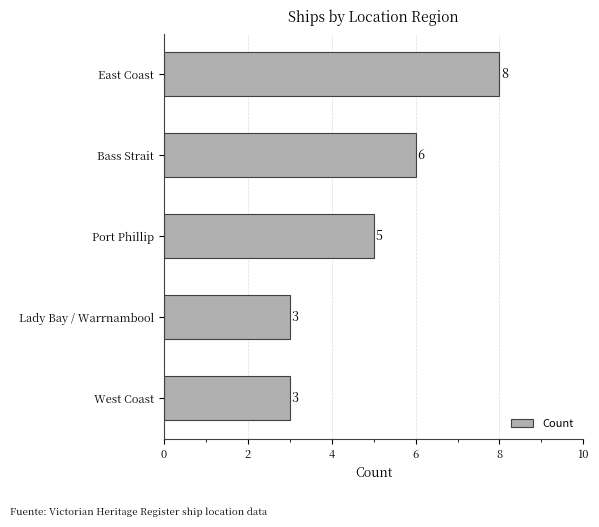

What value does the data have at West Coast?

3